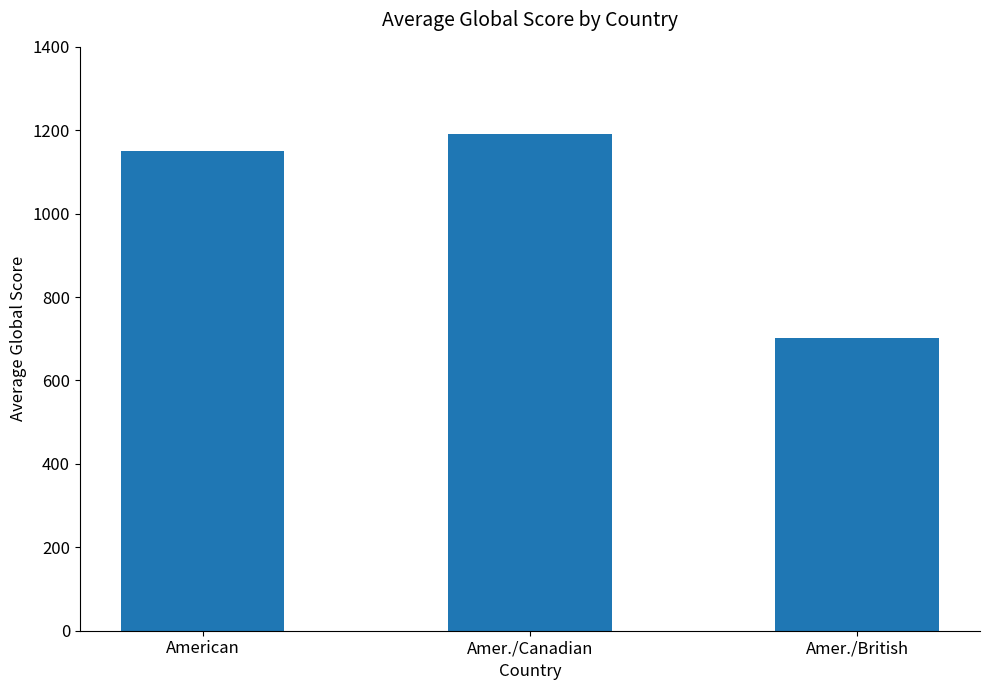

Which has a higher value, Amer./British or American?

American